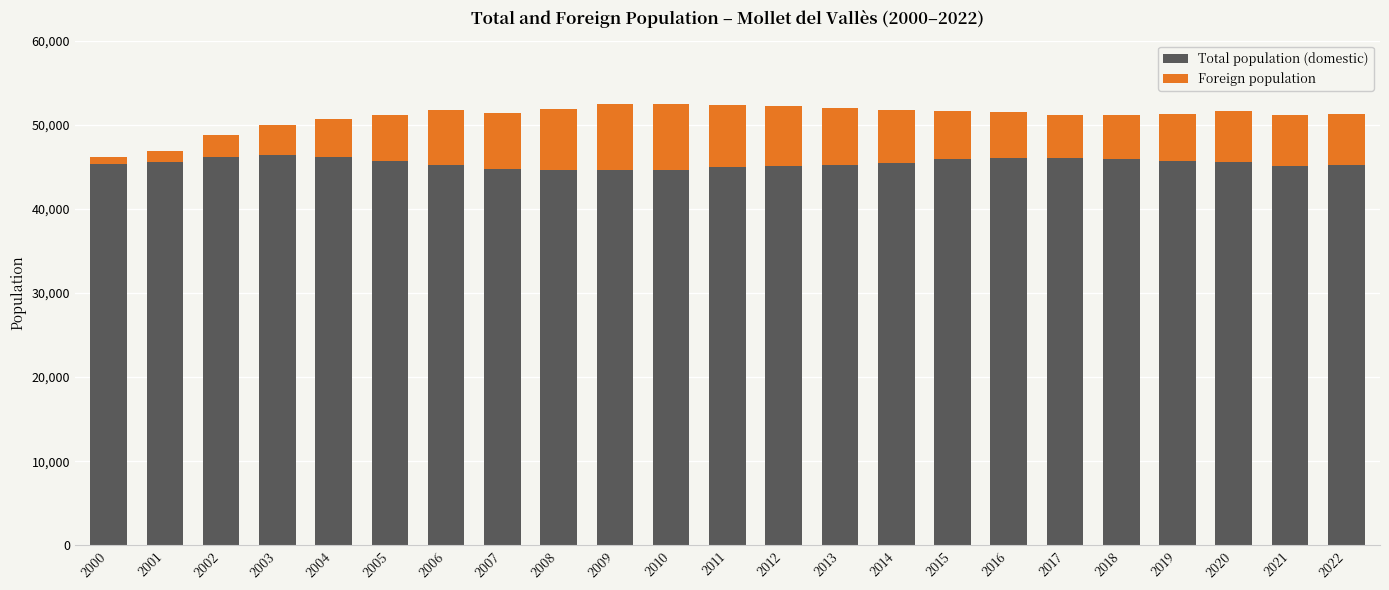

What is the difference between the maximum and minimum values in the Total population (domestic) series?

1762